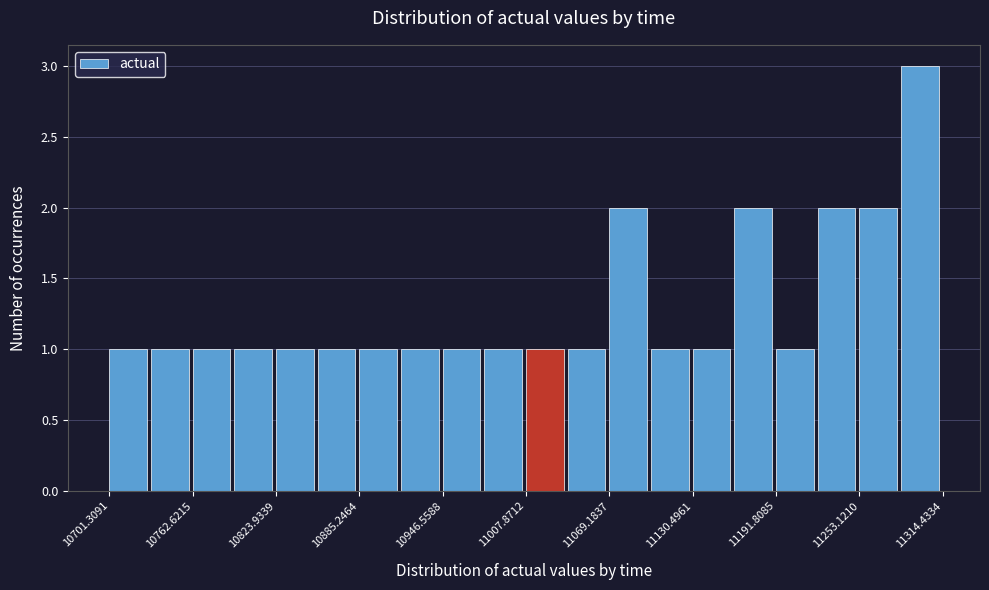

Read against the x-axis, roughly where is the centre of the tallest bar?

11300